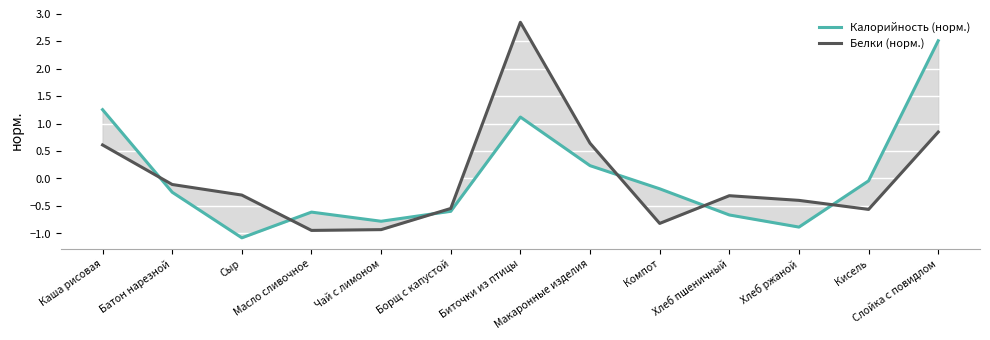

What position from the right is Сыр?

11